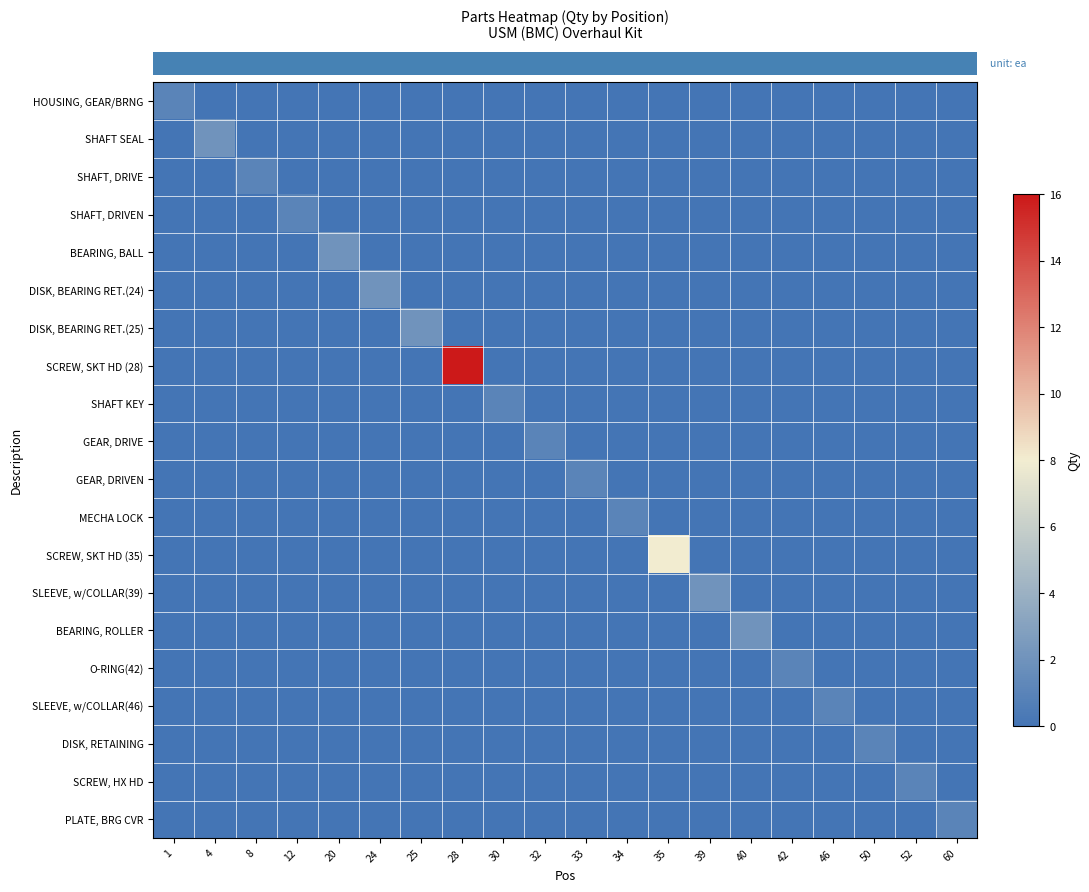

What is the difference between the highest and lowest values at 50?

1